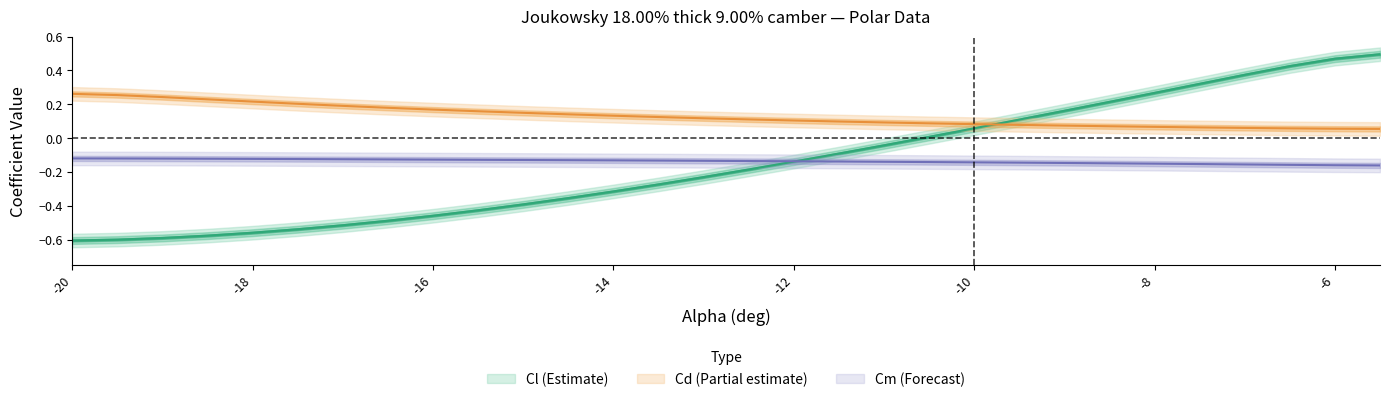

After their last crossing, which series has the higher values: Cl or Cd?

Cl